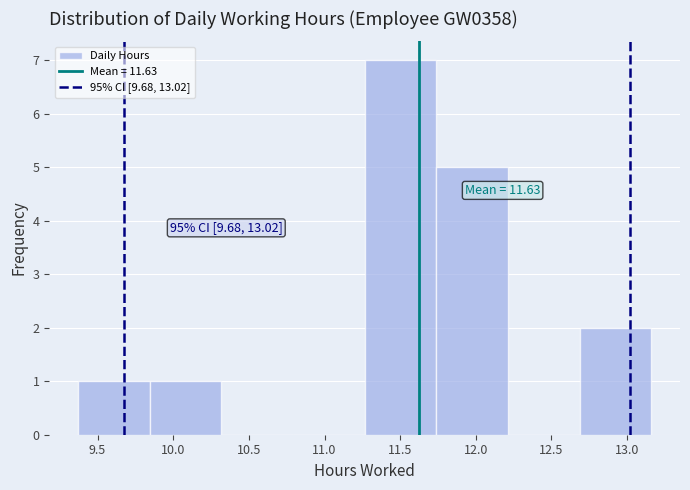

Which range on the x-axis has the tallest bar?

11.25 to 11.75